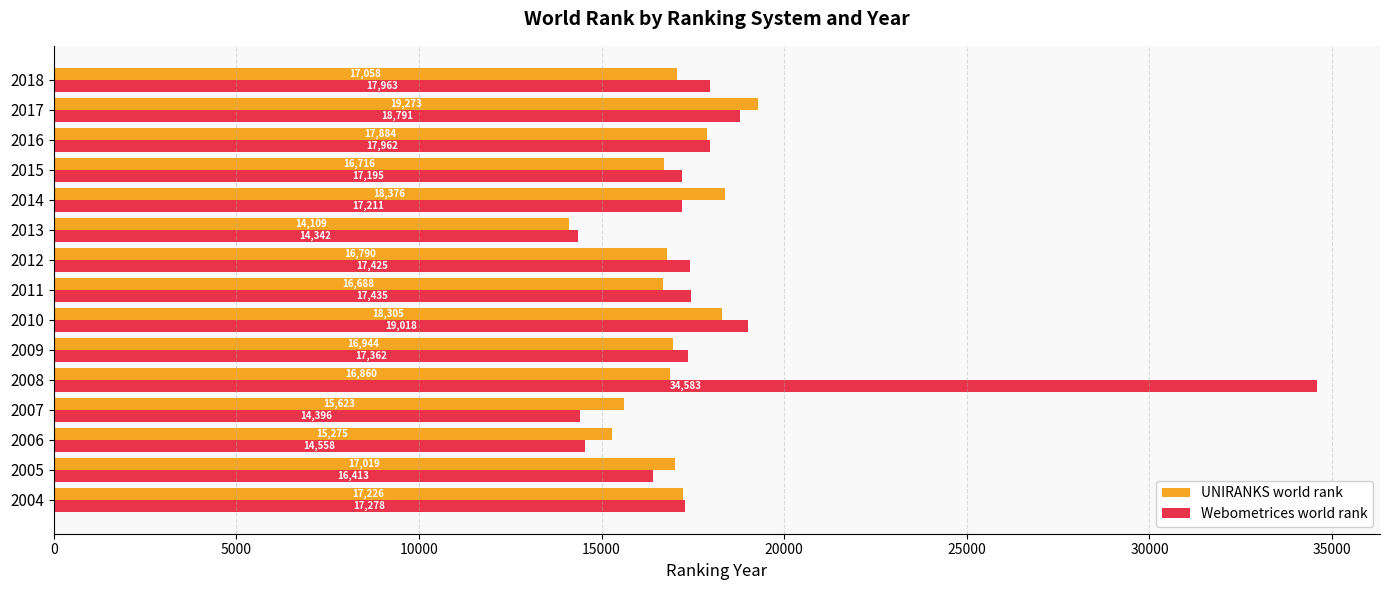

Which series has the largest range (max minus min)?

Webometrices world rank